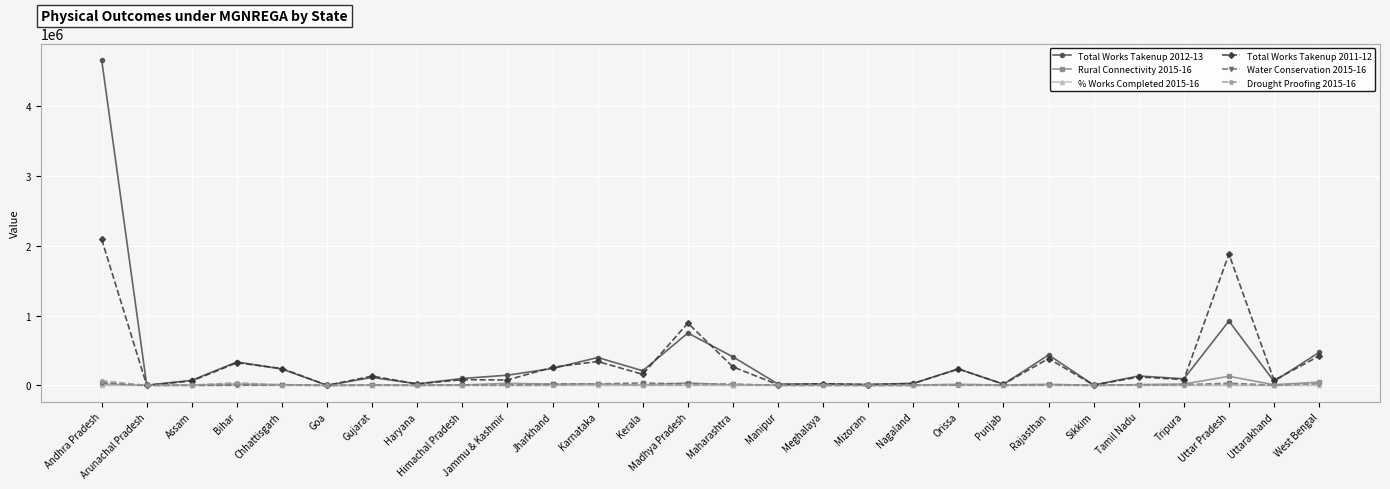

What is the lowest value of the % Works Completed 2015-16 series?

13.1